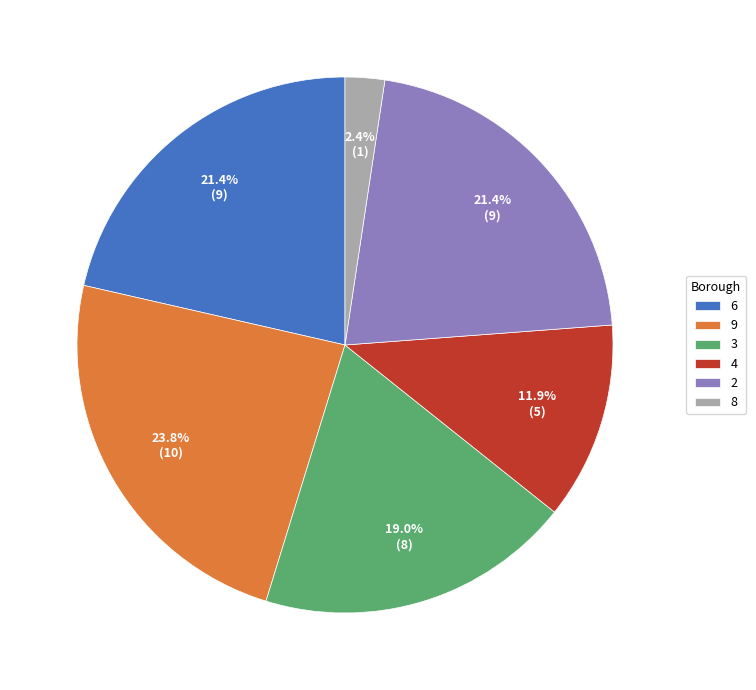

What portion of the pie excludes 4?

88.1%